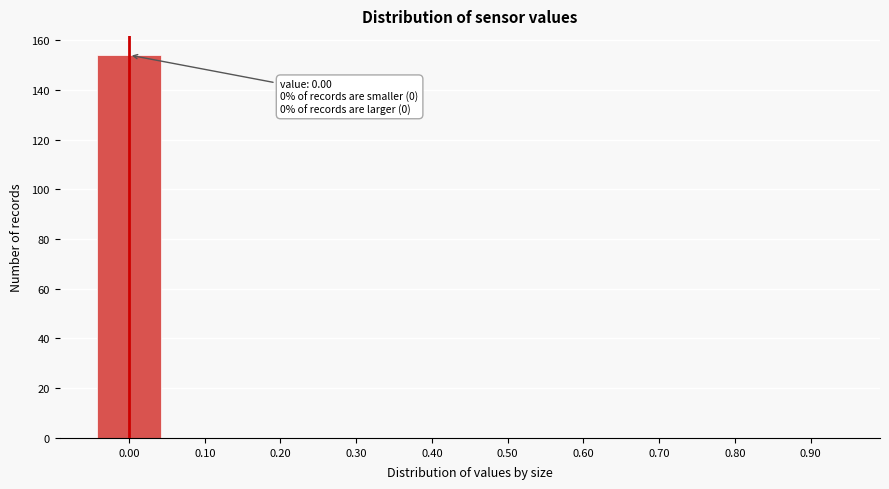

Reading left to right, list all the values displayed in this chart.

0.00=154	0.10=0	0.20=0	0.30=0	0.40=0	0.50=0	0.60=0	0.70=0	0.80=0	0.90=0